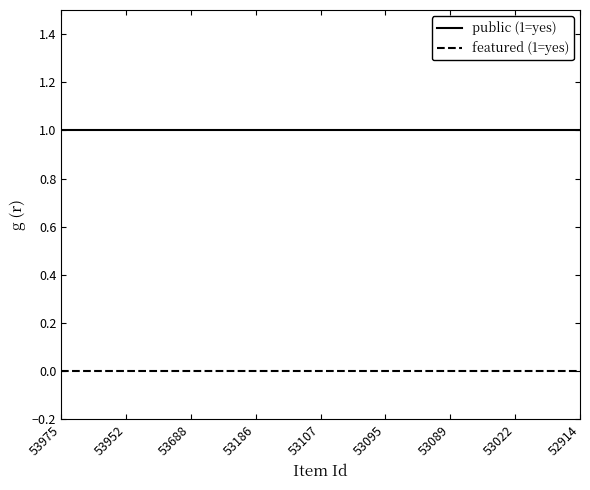

List the series in order of their overall mean, lowest first.

featured (1=yes), public (1=yes)